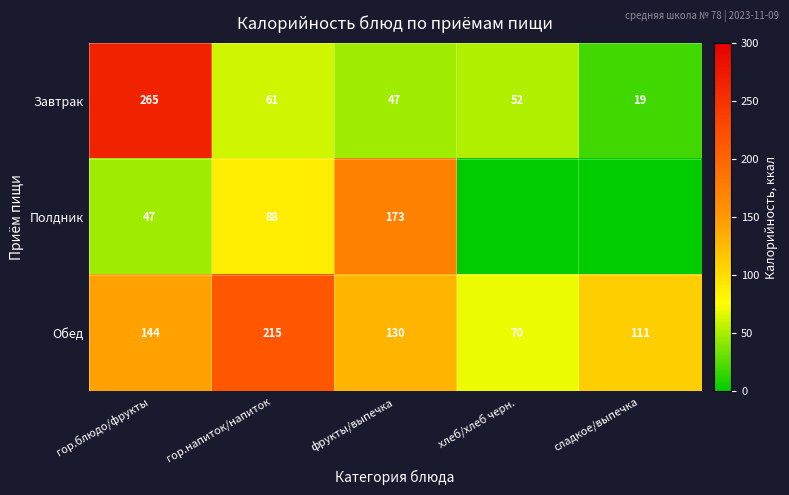

At which category is the sum across all series the highest?

гор.блюдо/фрукты